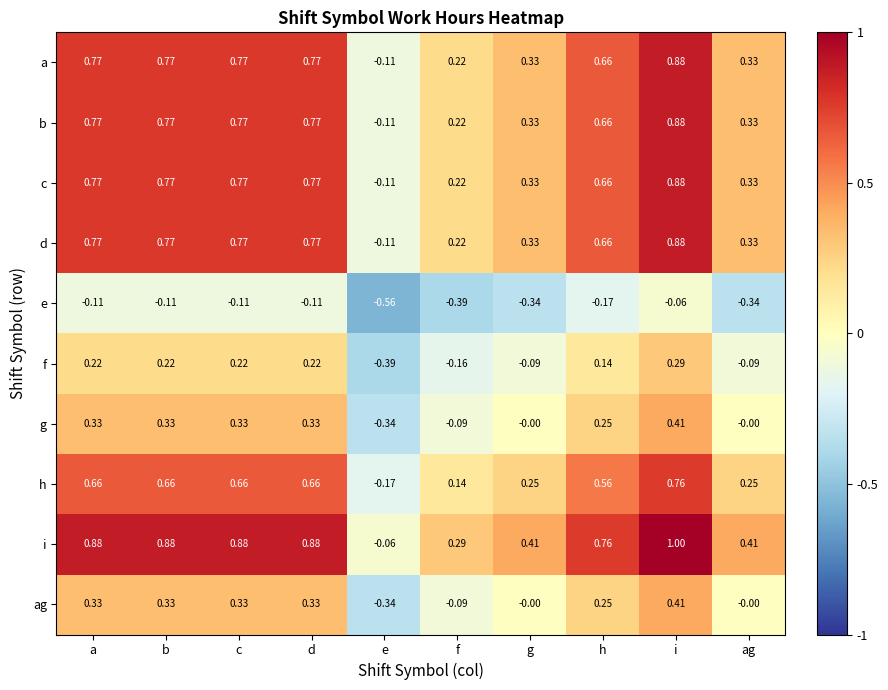

Which series has the largest total across all categories?

i